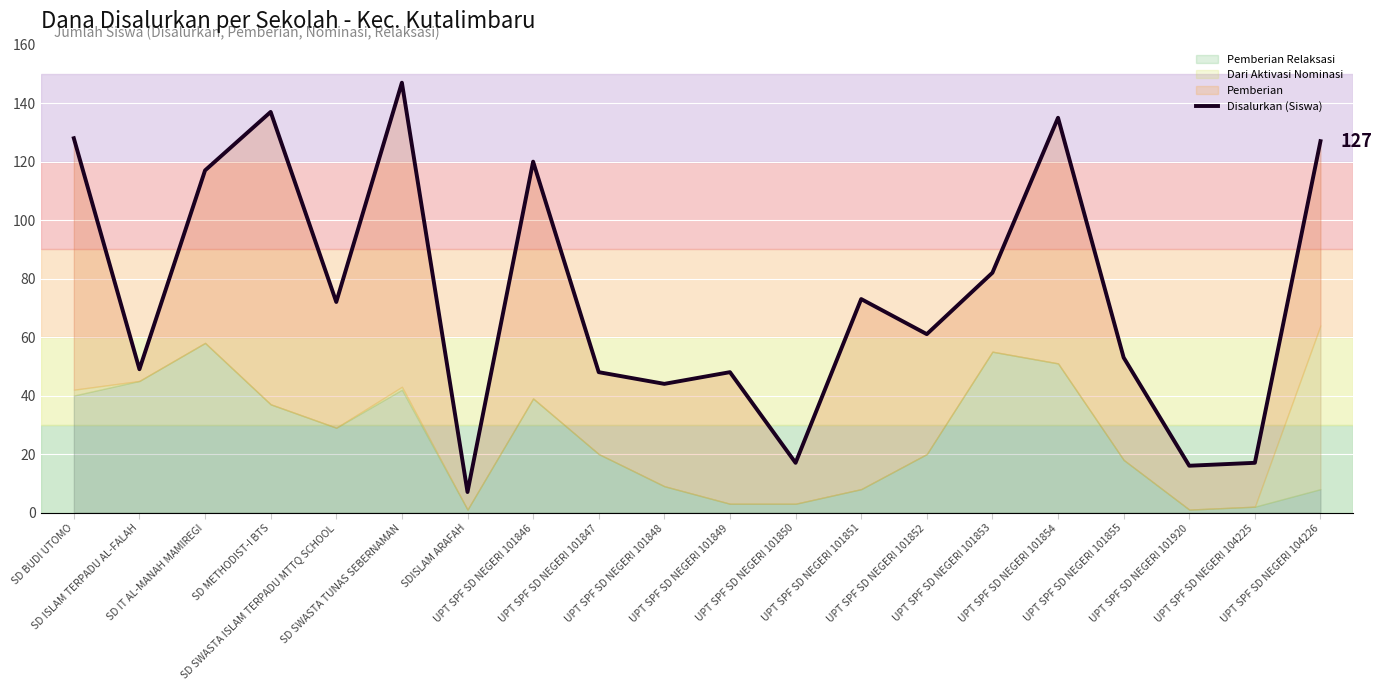

What is the difference between the second highest and minimum values?

130